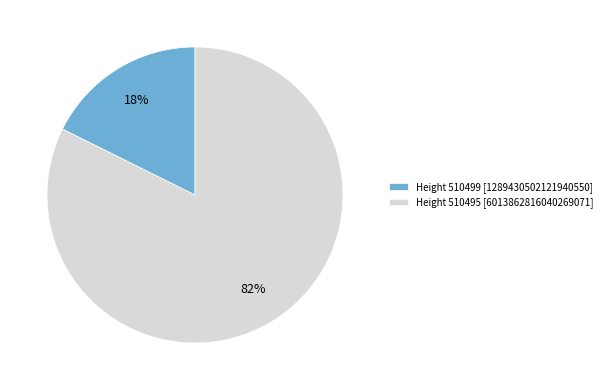

Is there a majority slice in this chart?

Yes